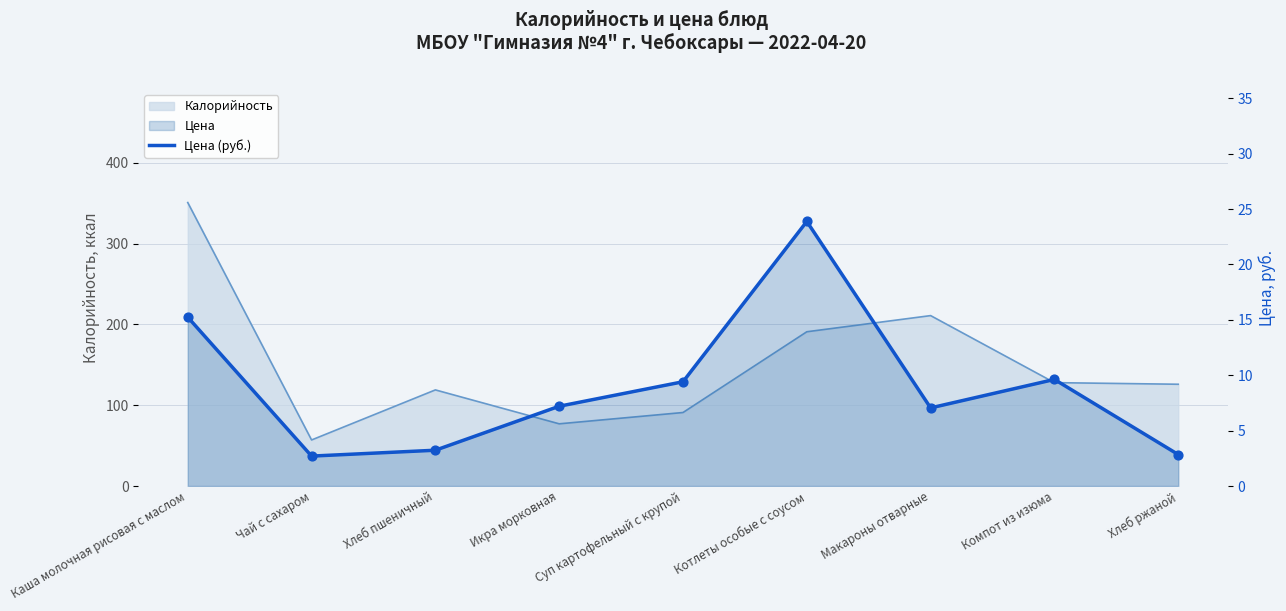

What is the ratio of the value at Компот из изюма to the value at Каша молочная рисовая с маслом?

0.6